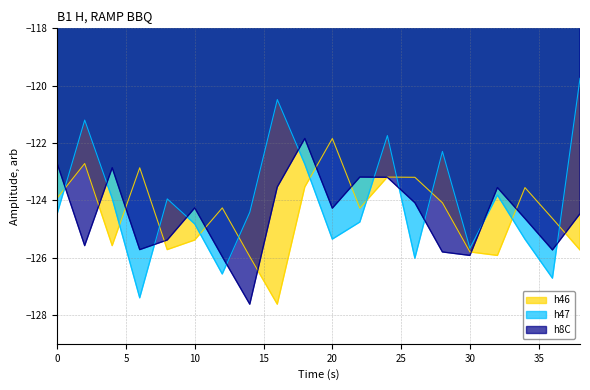

Is it true that h47 equals -198.5 at 24?

False